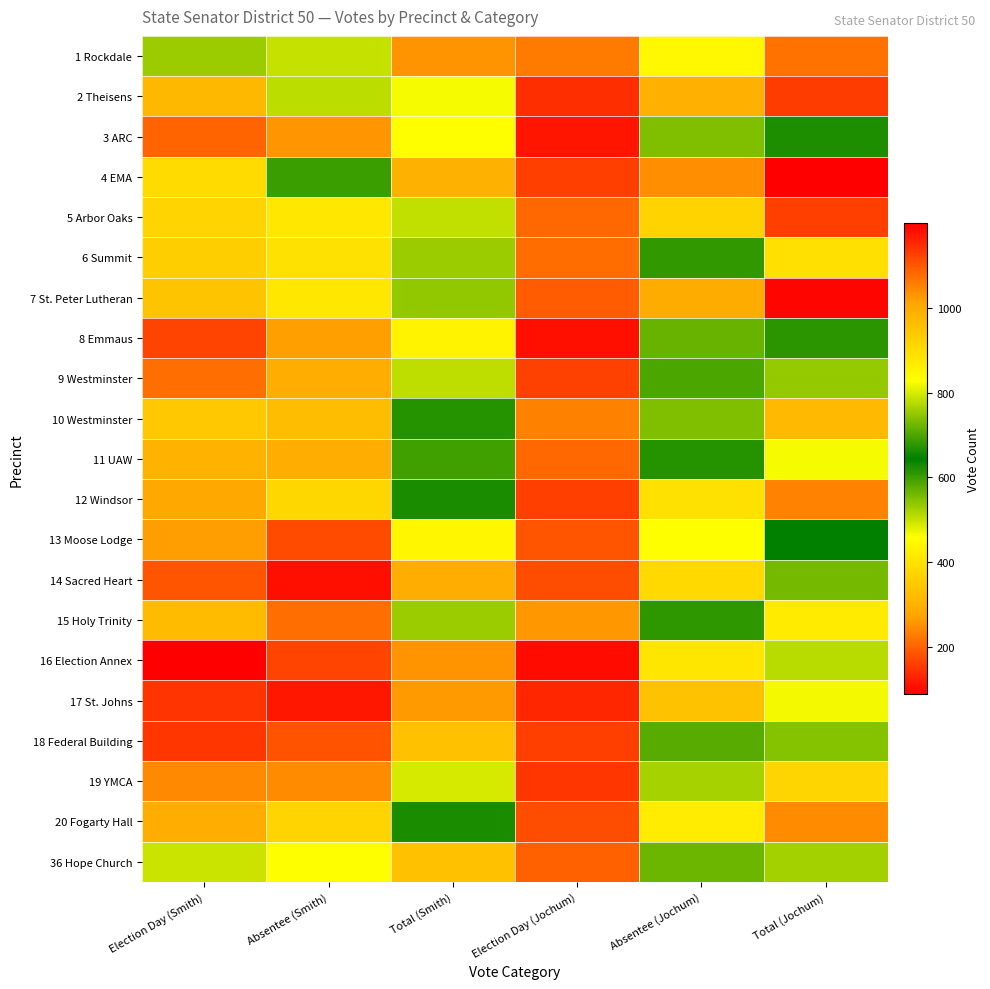

What is the spread (max minus min) of values at Absentee (Jochum)?

703